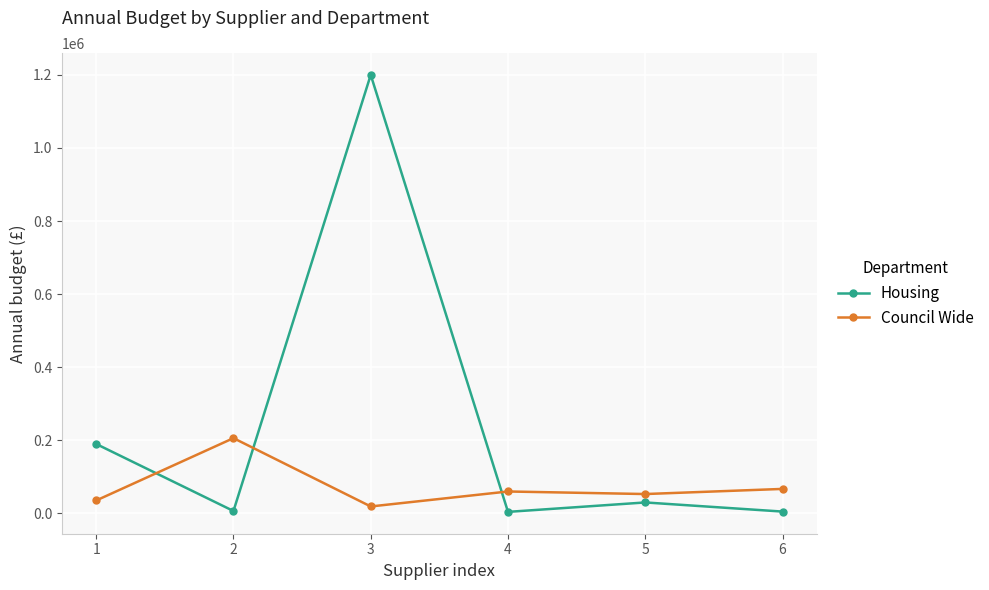

True or false: Council Wide and Housing intersect in this chart.

True